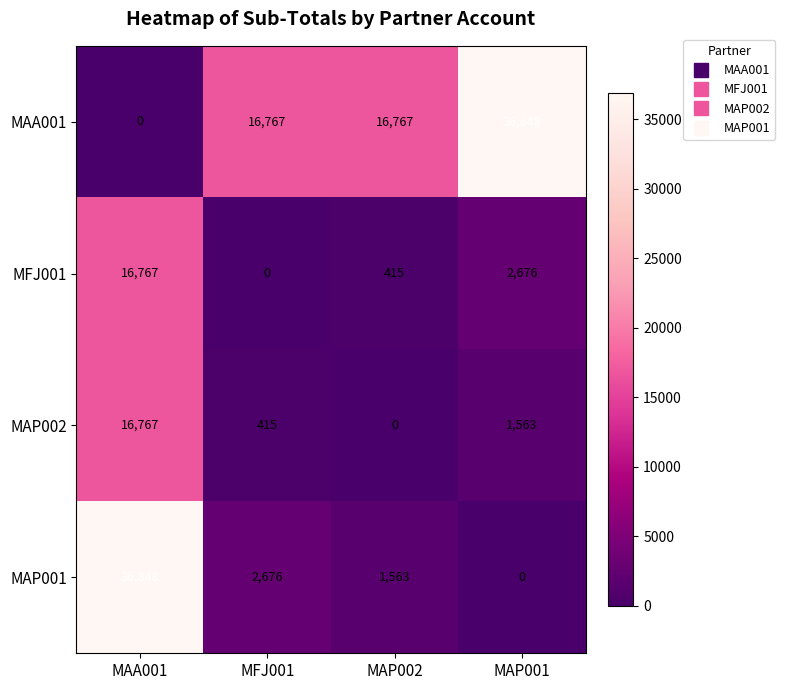

The value of MFJ001 at MAP002 is 415. True or false?

True